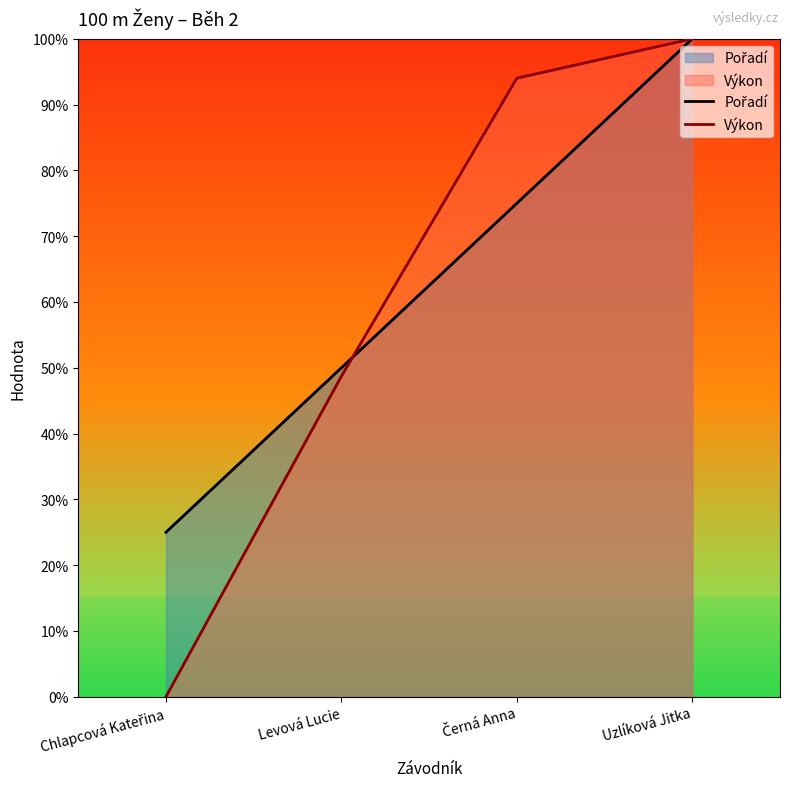

How many series are shown in this chart?

2